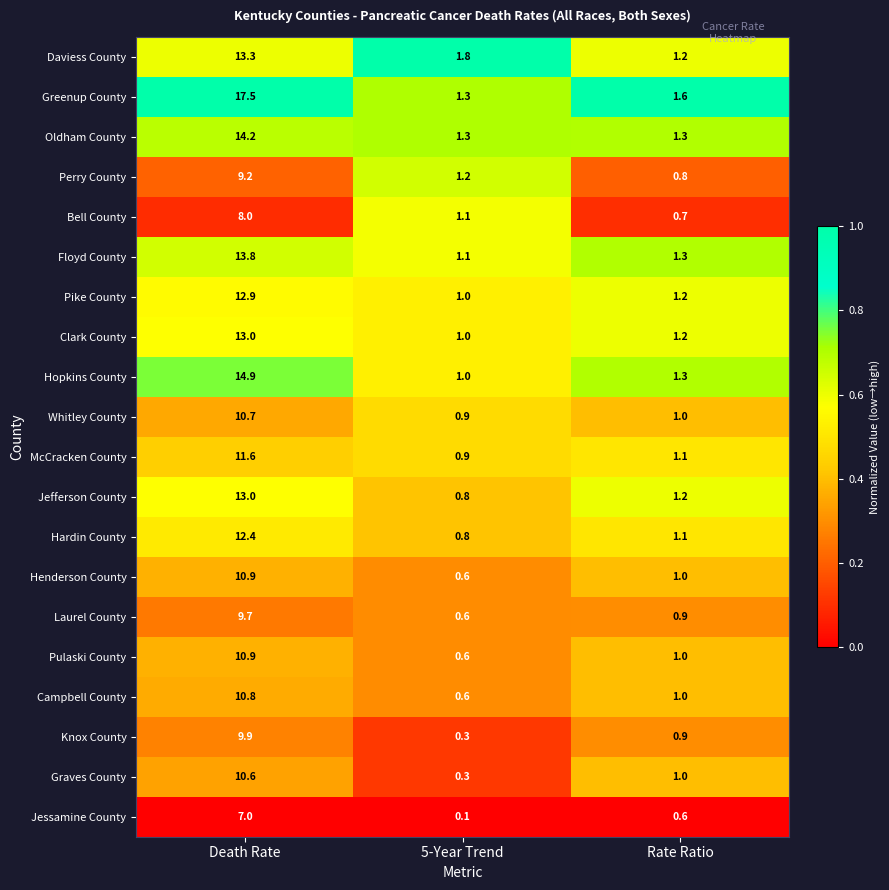

Which series has the widest spread of values?

Greenup County